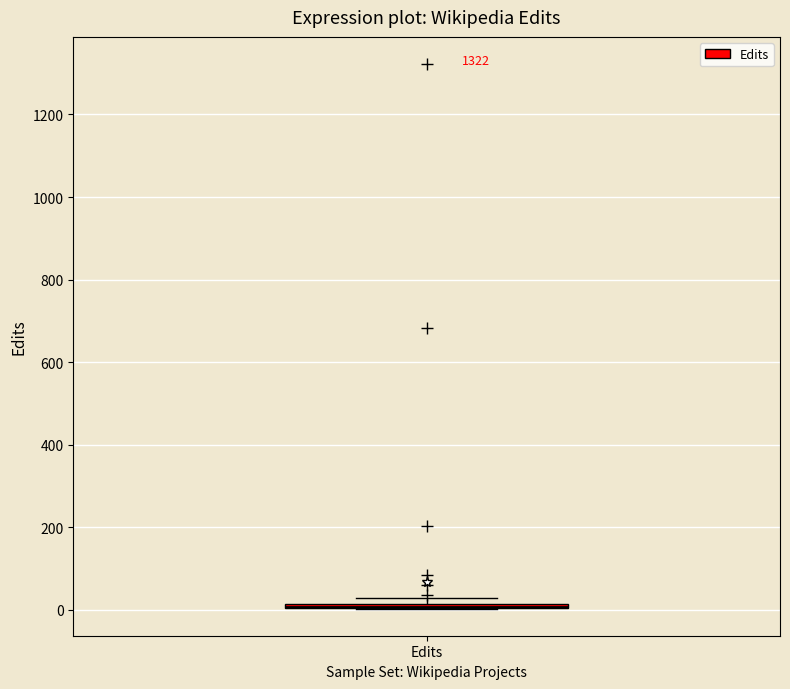

Where is the upper edge of the box for Edits on the y-axis? The values are not printed on the chart, so give them approximately, as read against the axis.

20